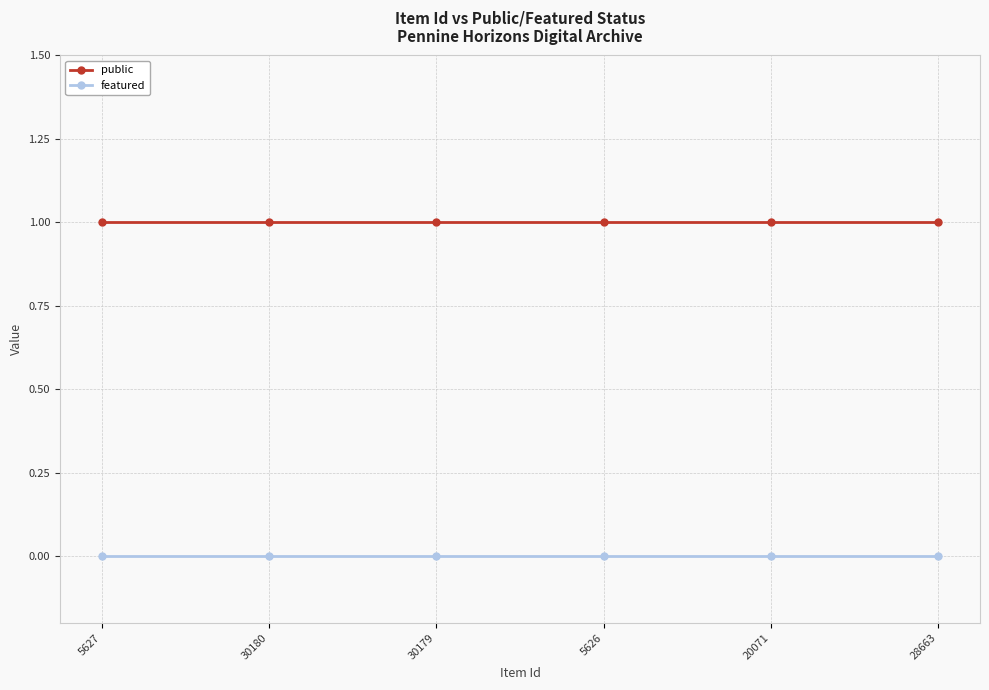

Reading left to right, transcribe all the data shown in this chart.

public: 5627=1	30180=1	30179=1	5626=1	20071=1	28663=1
featured: 5627=0	30180=0	30179=0	5626=0	20071=0	28663=0